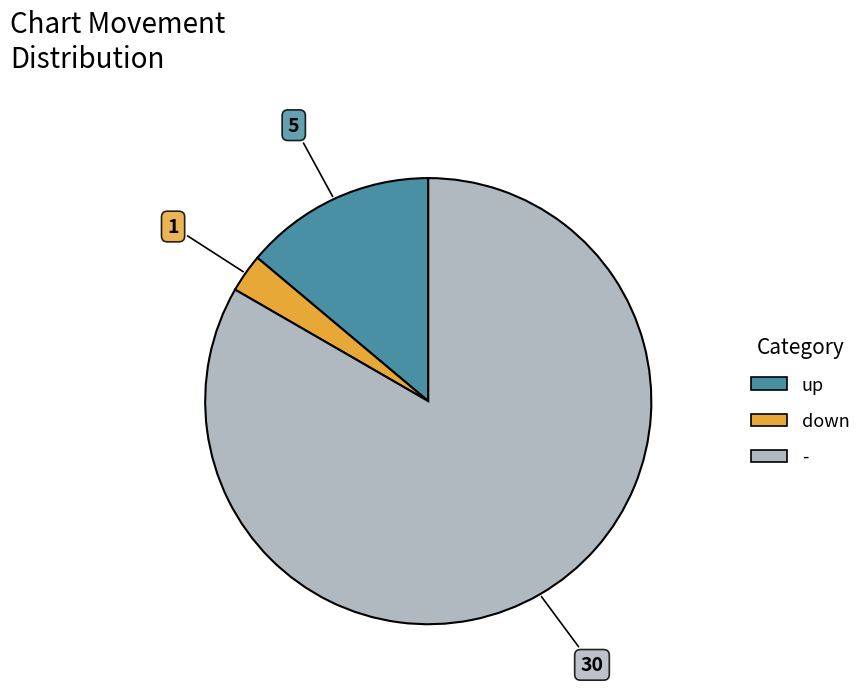

What is the smallest slice in the pie chart?

down